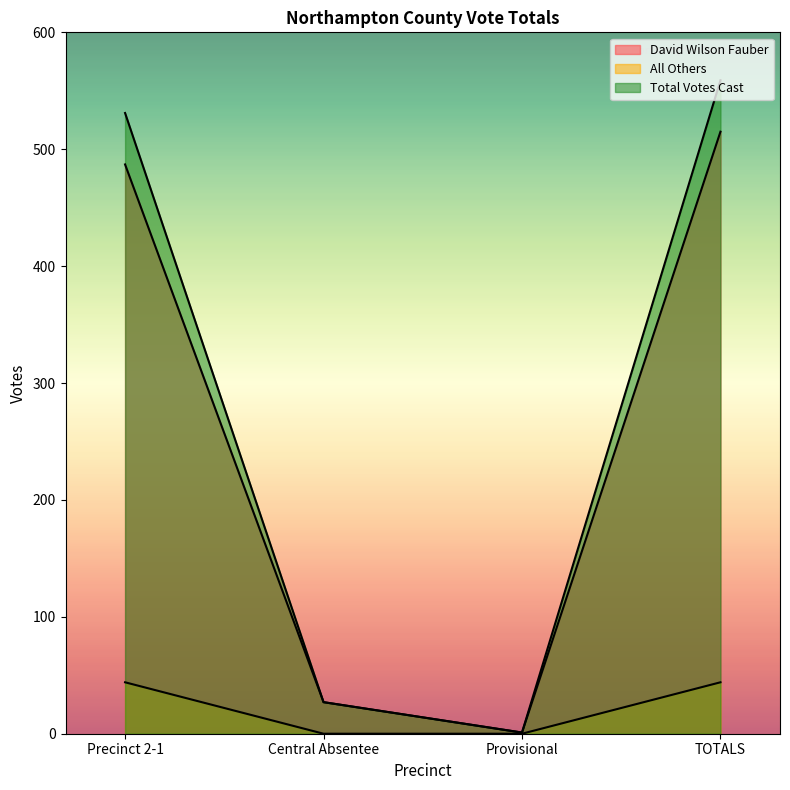

What position from the left is Central Absentee?

2